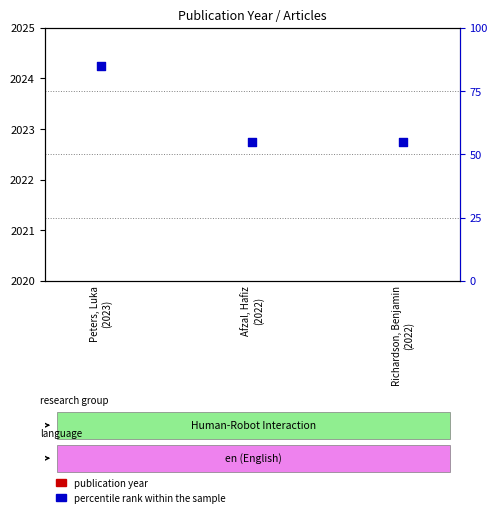

Which series reaches the minimum Y coordinate?

percentile rank within the sample